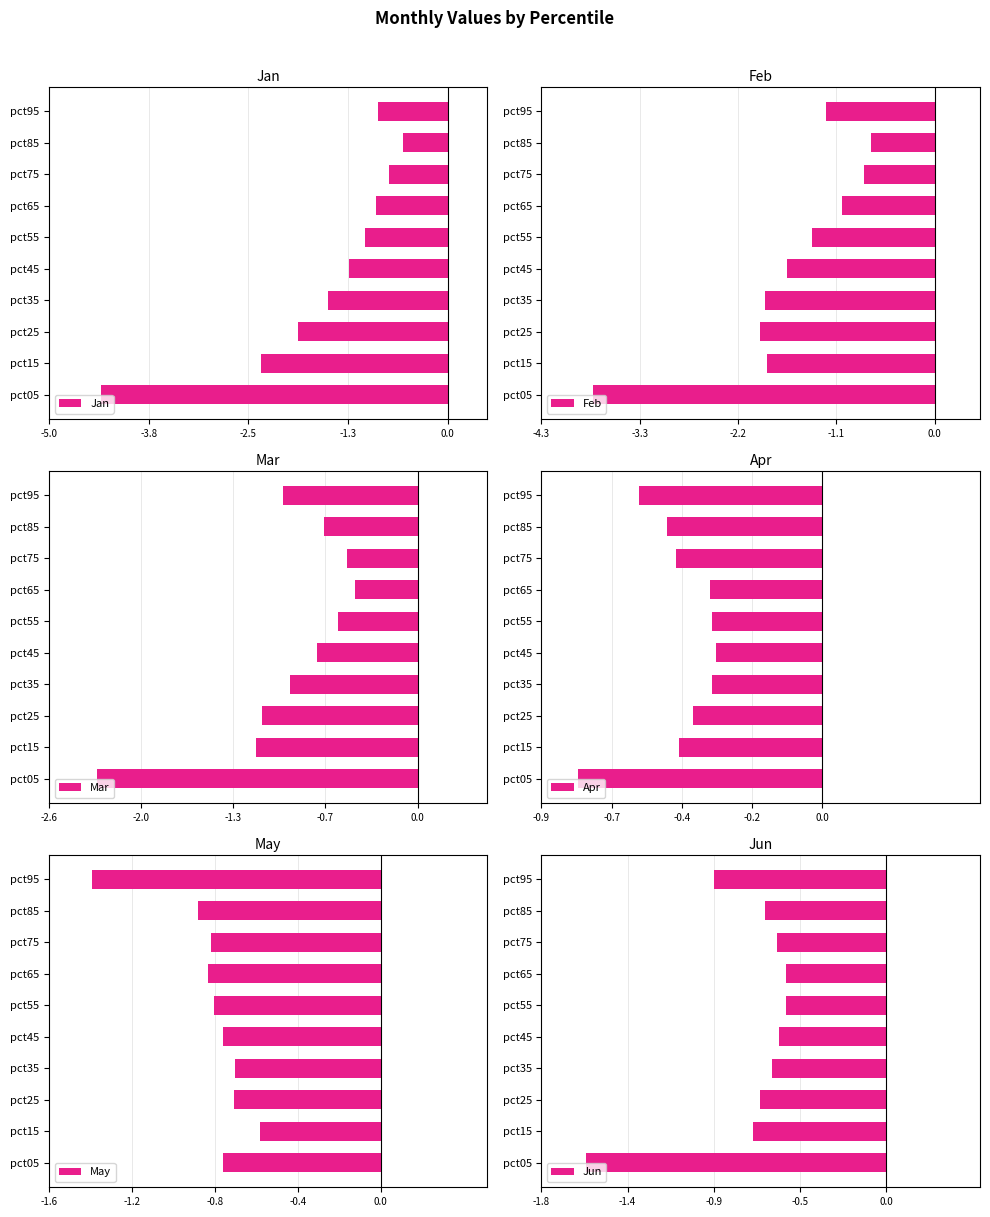

Reading left to right, what are all the values shown in this chart?

Jan: -4.4	-2.4	-1.9	-1.5	-1.2	-1.0	-0.9	-0.7	-0.6	-0.9
Feb: -3.8	-1.9	-1.9	-1.9	-1.6	-1.4	-1.0	-0.8	-0.7	-1.2
Mar: -2.3	-1.2	-1.1	-0.9	-0.7	-0.6	-0.4	-0.5	-0.7	-1.0
Apr: -0.8	-0.5	-0.4	-0.3	-0.3	-0.3	-0.4	-0.5	-0.5	-0.6
May: -0.7	-0.6	-0.7	-0.7	-0.7	-0.8	-0.8	-0.8	-0.9	-1.4
Jun: -1.6	-0.7	-0.7	-0.6	-0.6	-0.5	-0.5	-0.6	-0.6	-0.9